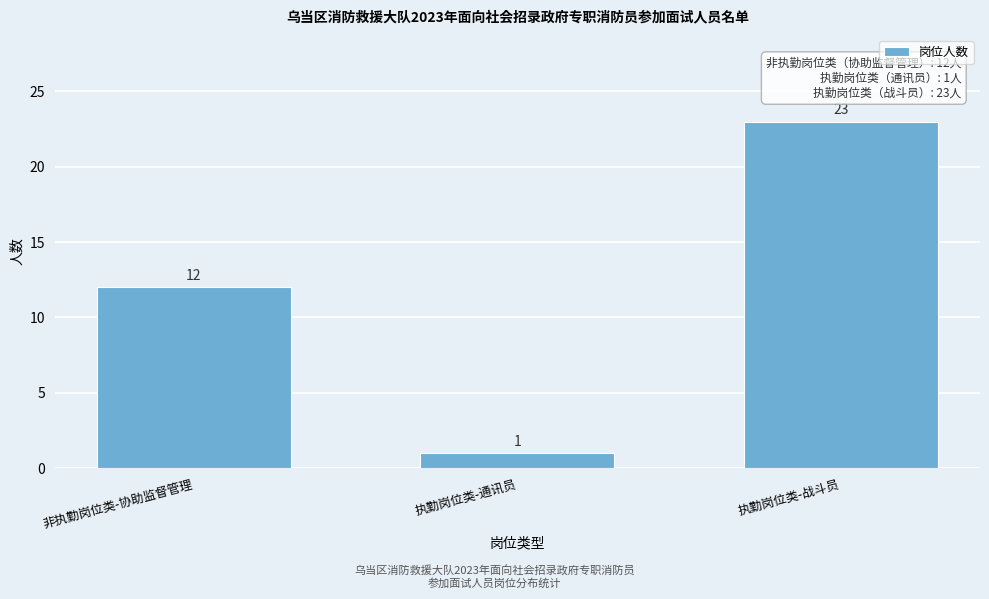

Reading left to right, transcribe all the data shown in this chart.

12	1	23